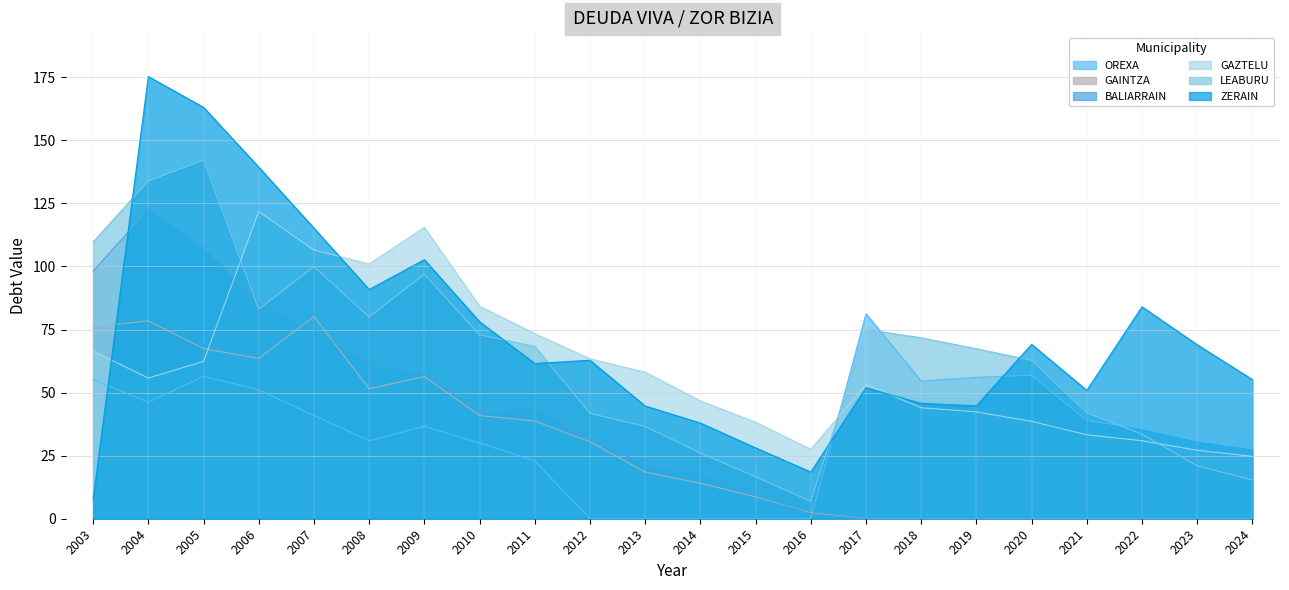

What are all the series names shown in the legend?

OREXA, GAINTZA, BALIARRAIN, GAZTELU, LEABURU, ZERAIN